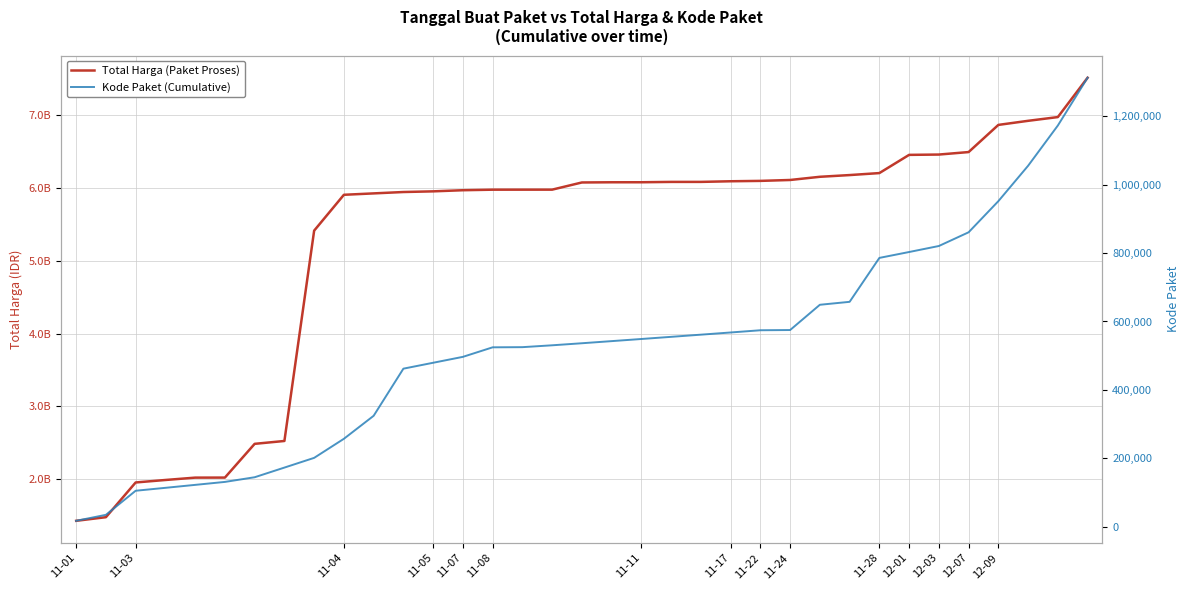

The value of Kode Paket (Cumulative) at 11-03 is 185154. True or false?

False